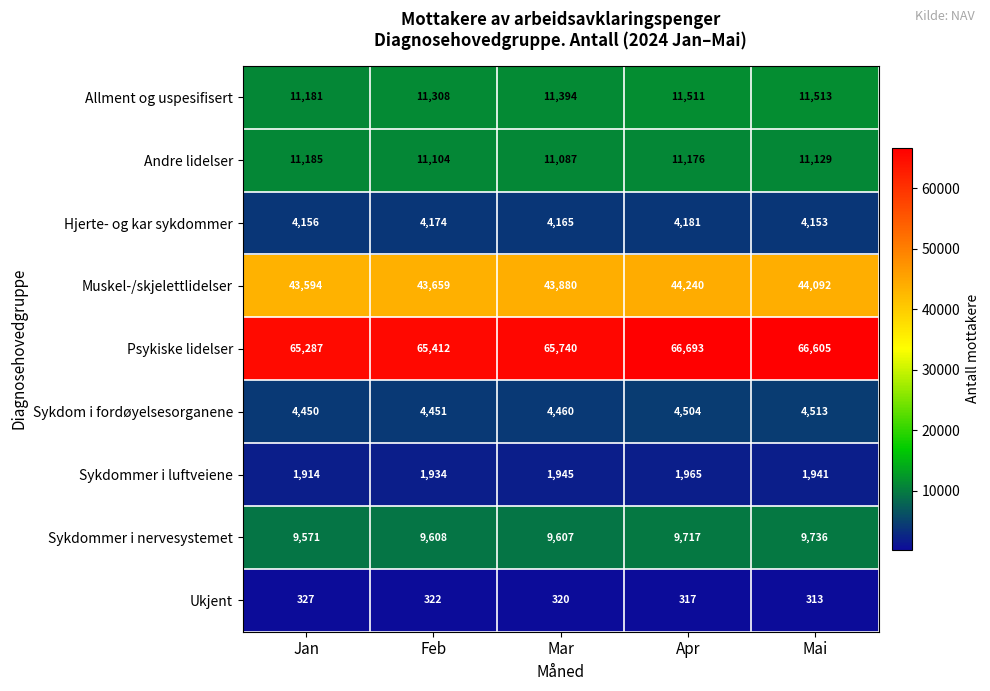

Where is Andre lidelser nearest to the value 11136?

Mai